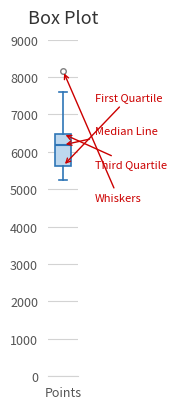

Transcribe this box plot: give where the median line is, the range the box spans, and where the two whiskers end, as read against the y-axis. The values are not printed on the chart, so give them approximately, as read against the axis.

median 6200, box 5600 to 6500, whiskers 5200 to 7600